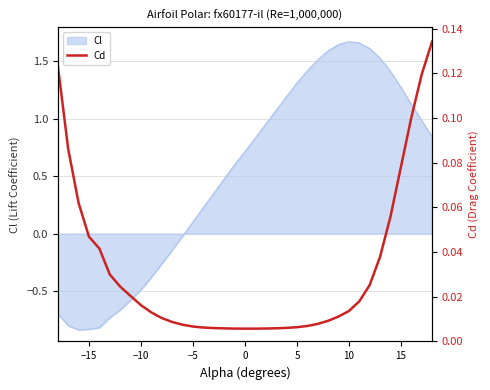

Reading left to right, what are all the values shown in this chart?

0.1	0.1	0.1	0.0	0.0	0.0	0.0	0.0	0.0	0.0	0.0	0.0	0.0	0.0	0.0	0.0	0.0	0.0	0.0	0.0	0.0	0.0	0.0	0.0	0.0	0.0	0.0	0.0	0.0	0.0	0.0	0.0	0.1	0.1	0.1	0.1	0.1